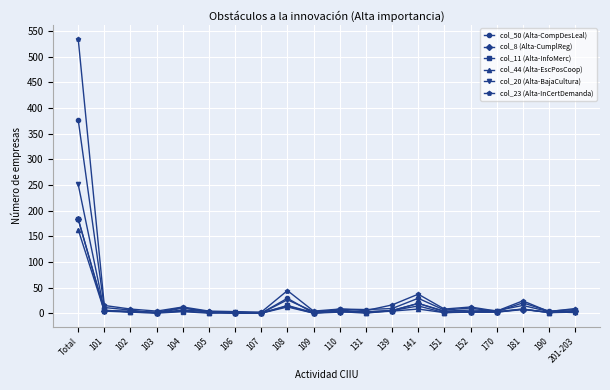

True or false: col_8 (Alta-CumplReg) has more than 0 interior local peaks.

True